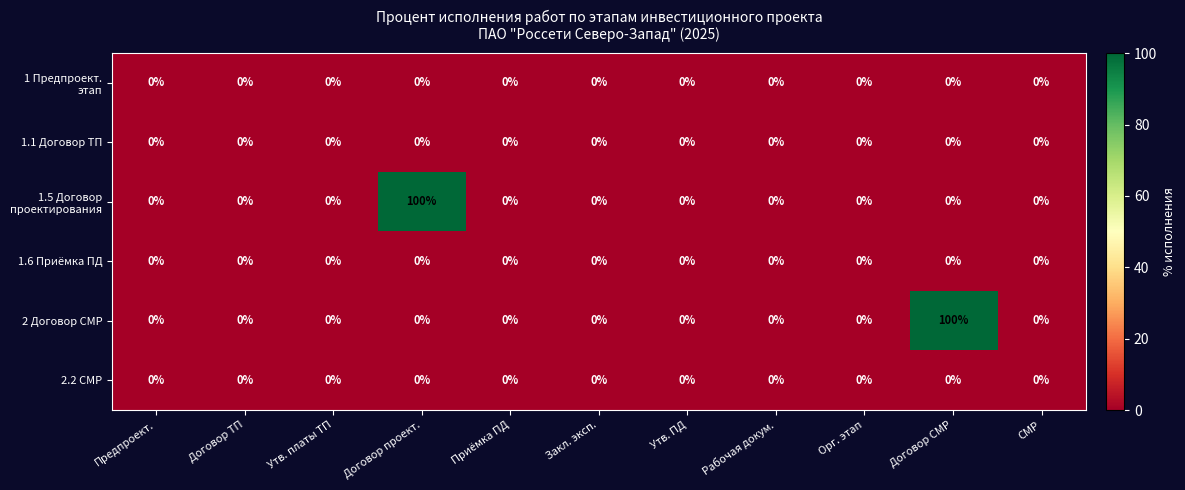

What is the average value of the 2 Договор СМР series?

9